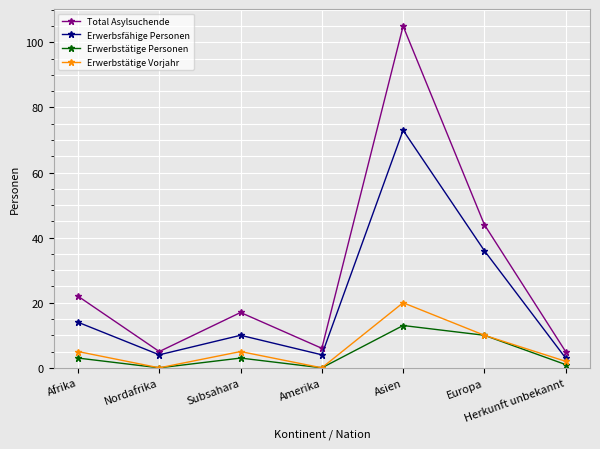

Count the number of categories in the chart.

7